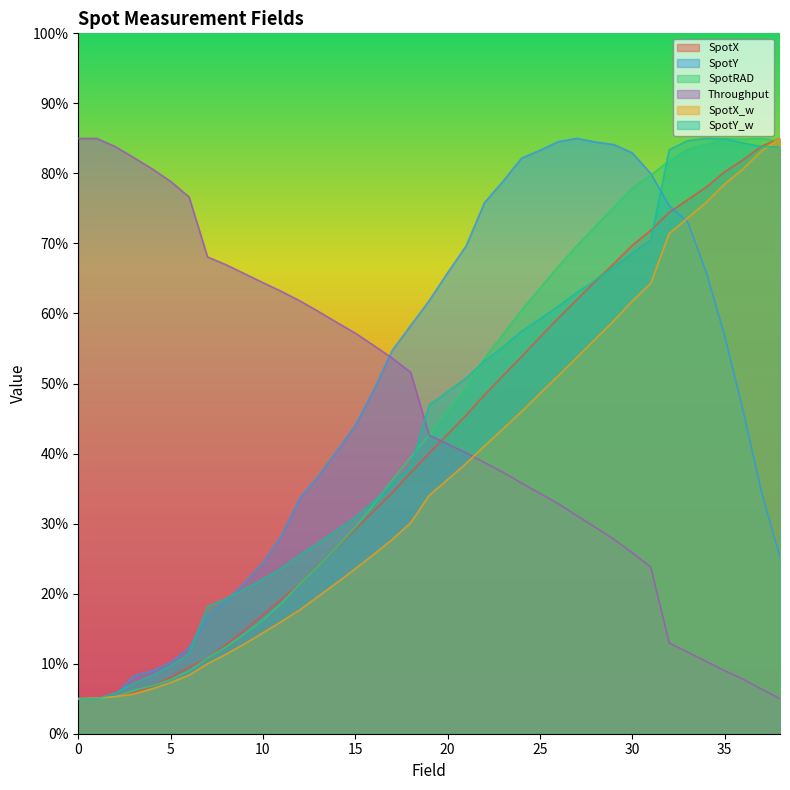

How many data points does each series have?

39